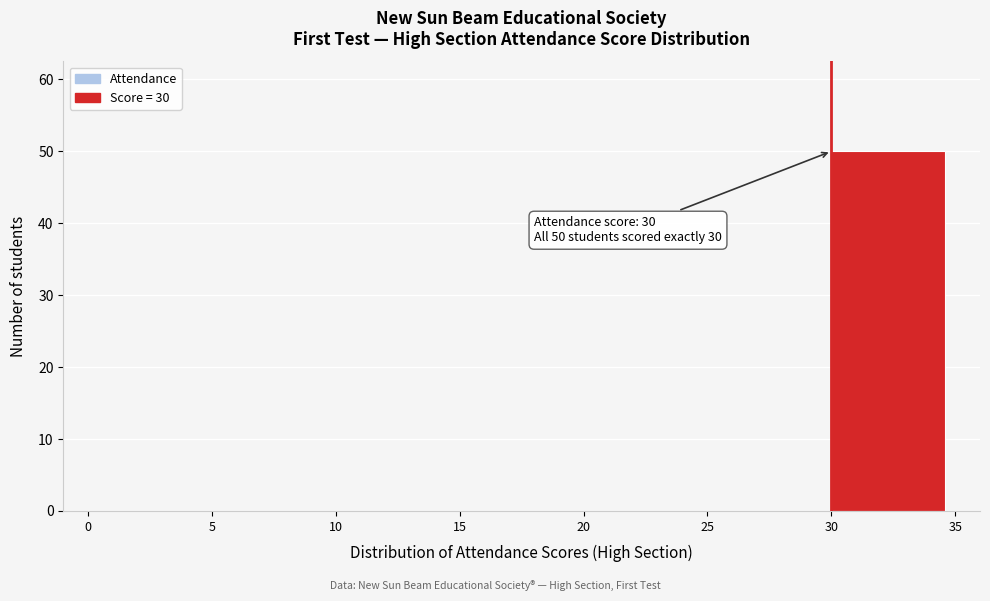

Which range on the x-axis has the tallest bar?

30 to 35